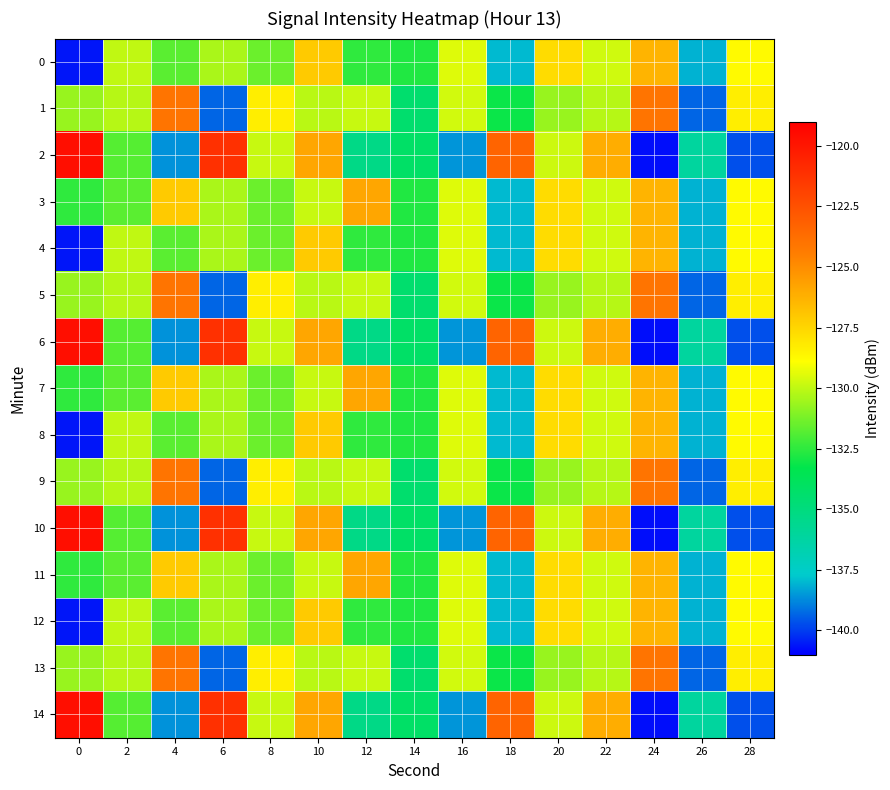

At which category is the sum across all series the highest?

10